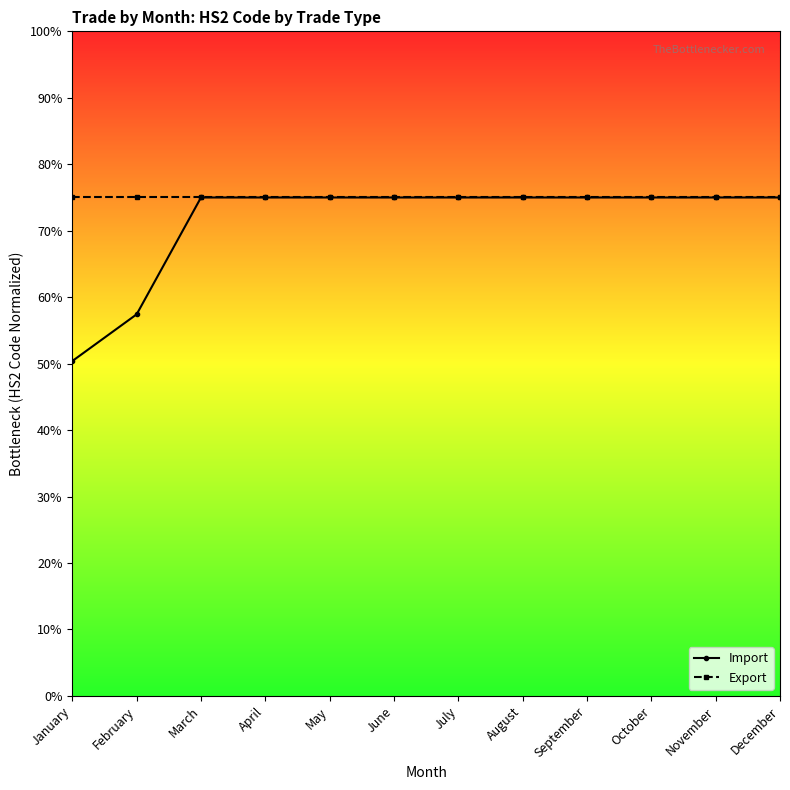

At how many categories does at least one series exceed 71?

12